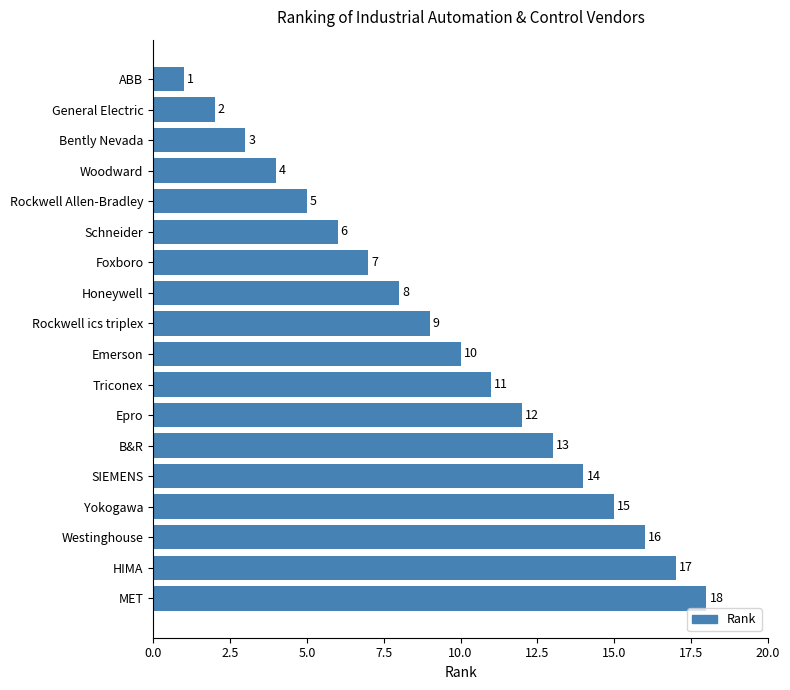

What is the approximate value at Foxboro, to the nearest 5?

5